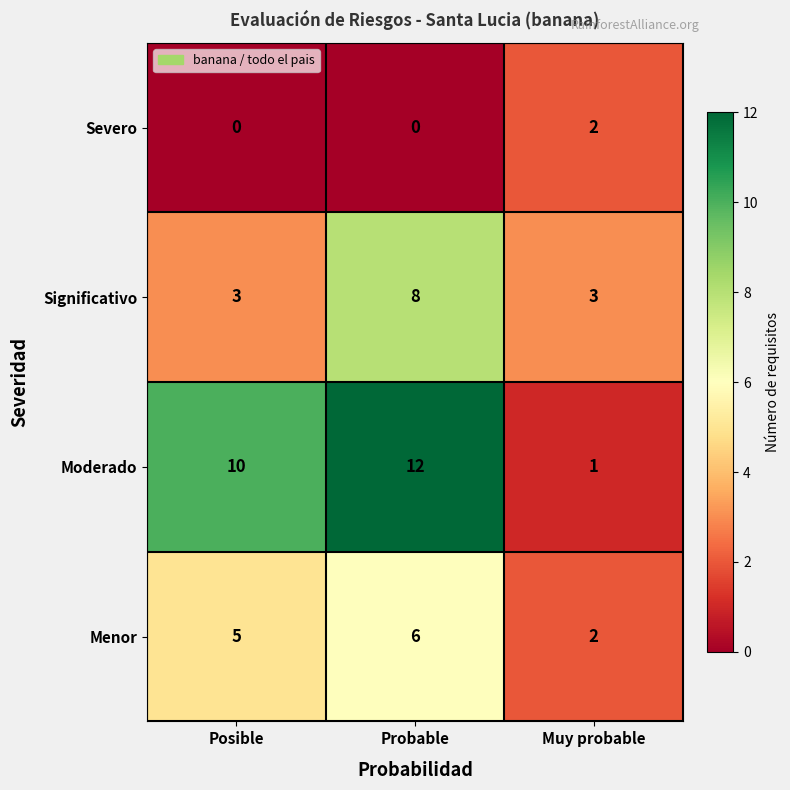

Reading right to left, list all the values displayed in this chart.

Severo: Muy probable=2	Probable=0	Posible=0
Significativo: Muy probable=3	Probable=8	Posible=3
Moderado: Muy probable=1	Probable=12	Posible=10
Menor: Muy probable=2	Probable=6	Posible=5